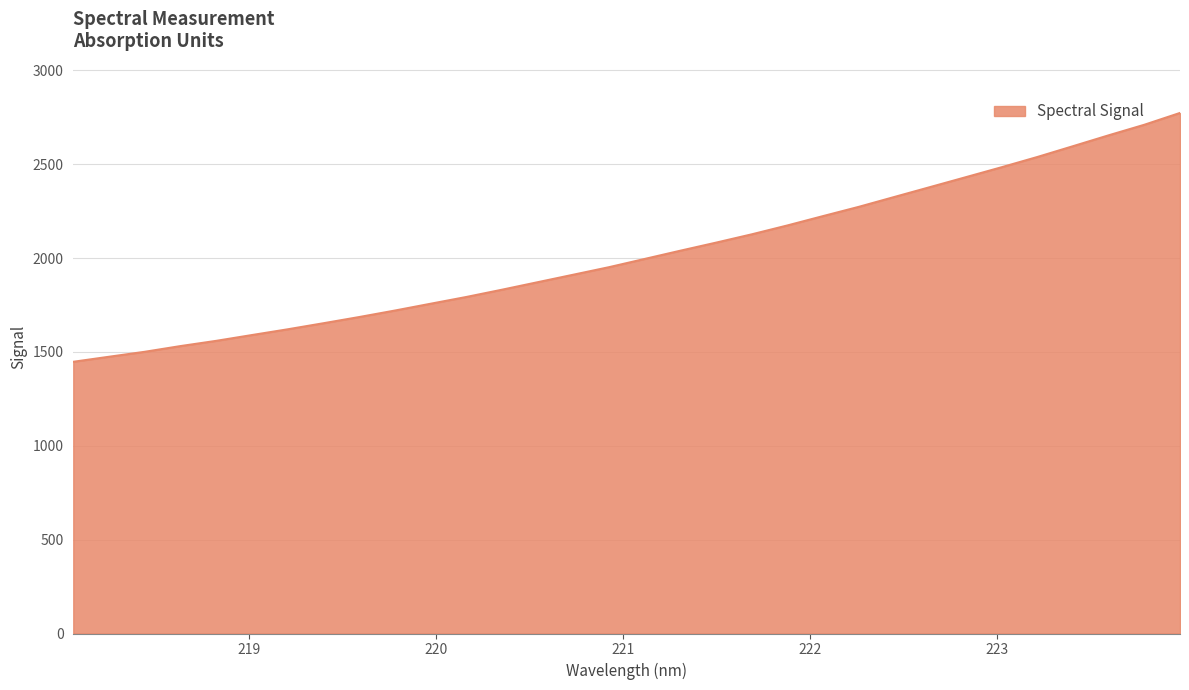

What is the difference between the maximum and minimum values?

1325.5